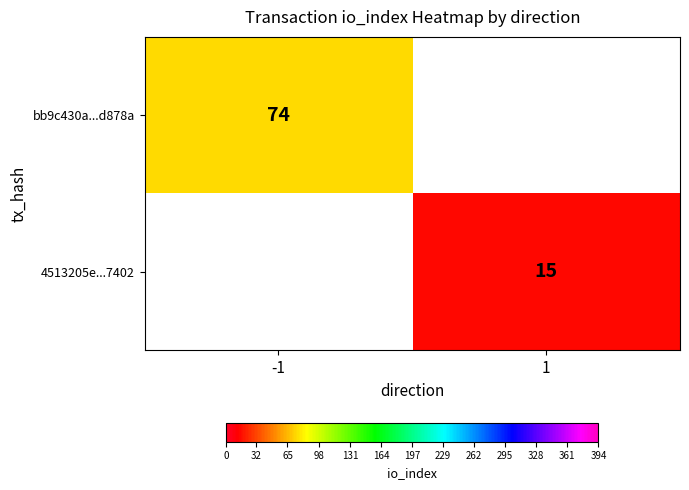

The value of bb9c430a...d878a at -1 is 110. True or false?

False